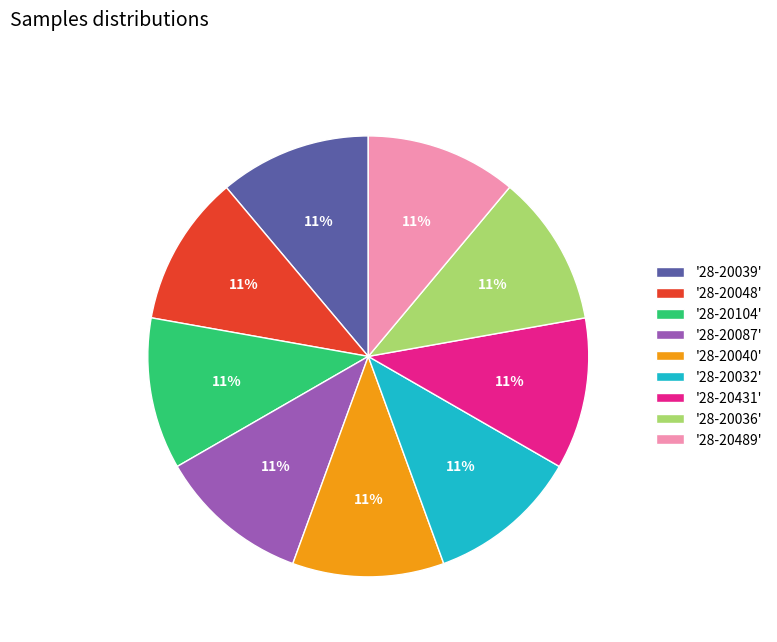

What percentage is the '28-20032' slice, to the nearest percent?

11%